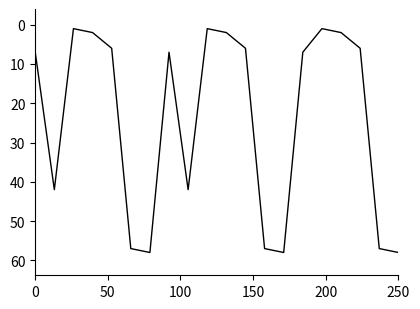

What is the difference between the maximum and minimum values?

57